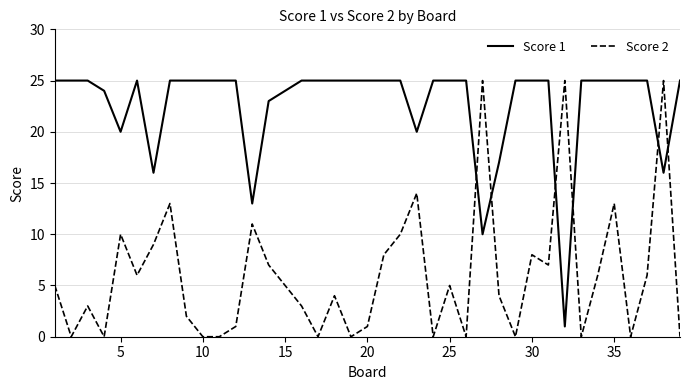

Rank the series by their average value, from lowest to highest.

Score 2, Score 1